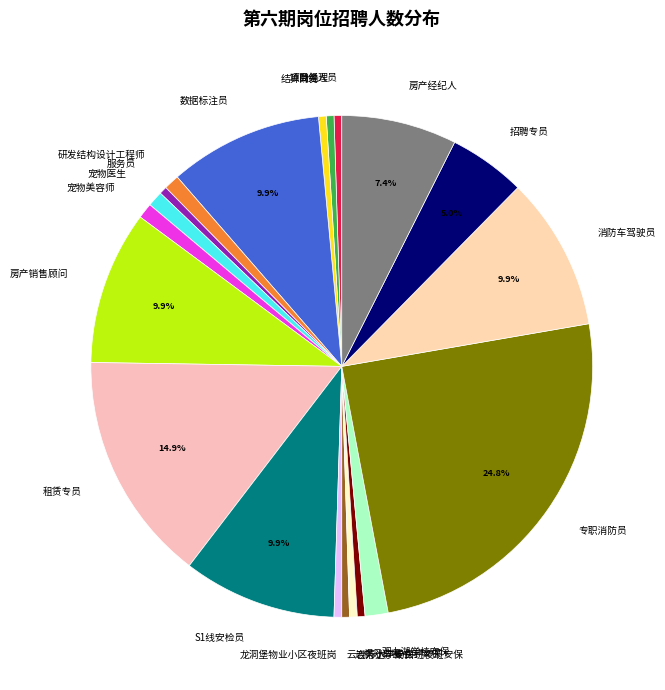

Between 房产经纪人 and 研发结构设计工程师, which is larger?

房产经纪人